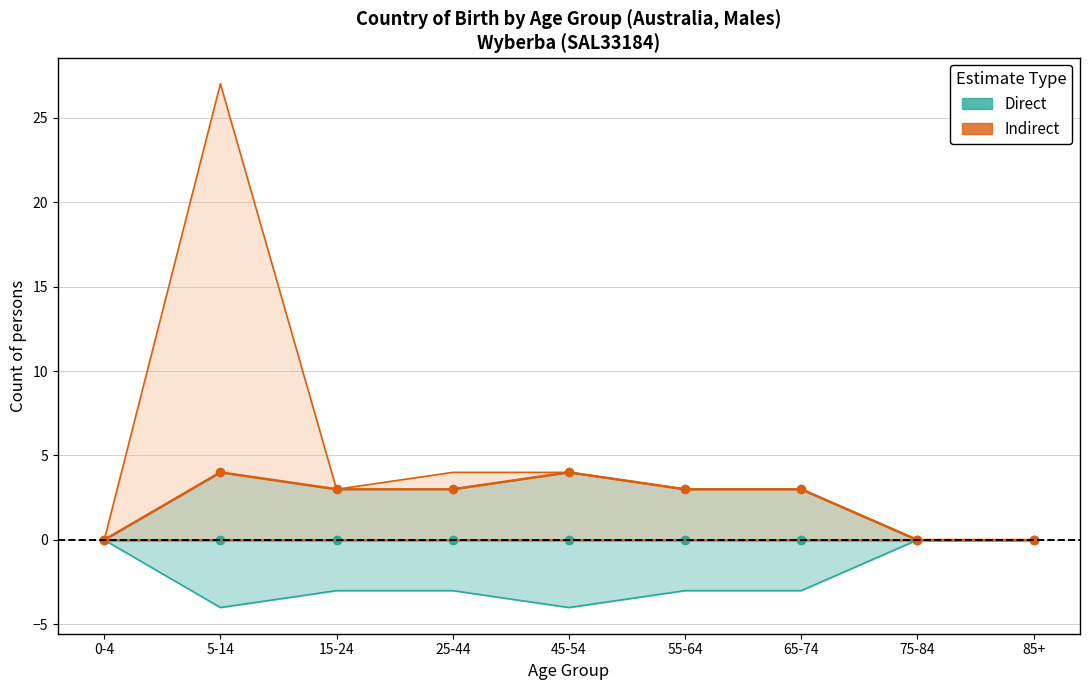

What position from the right is 75-84?

2